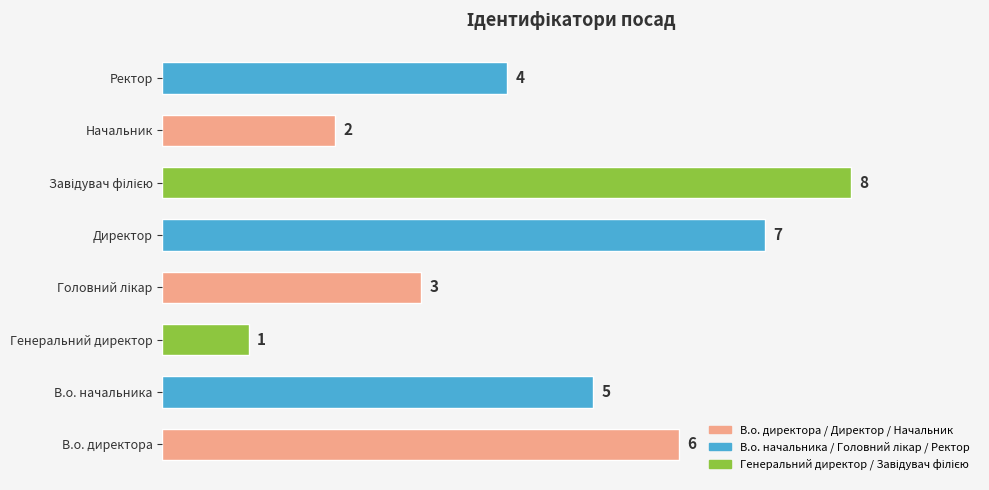

Which category has the lowest value across all series?

Генеральний директор